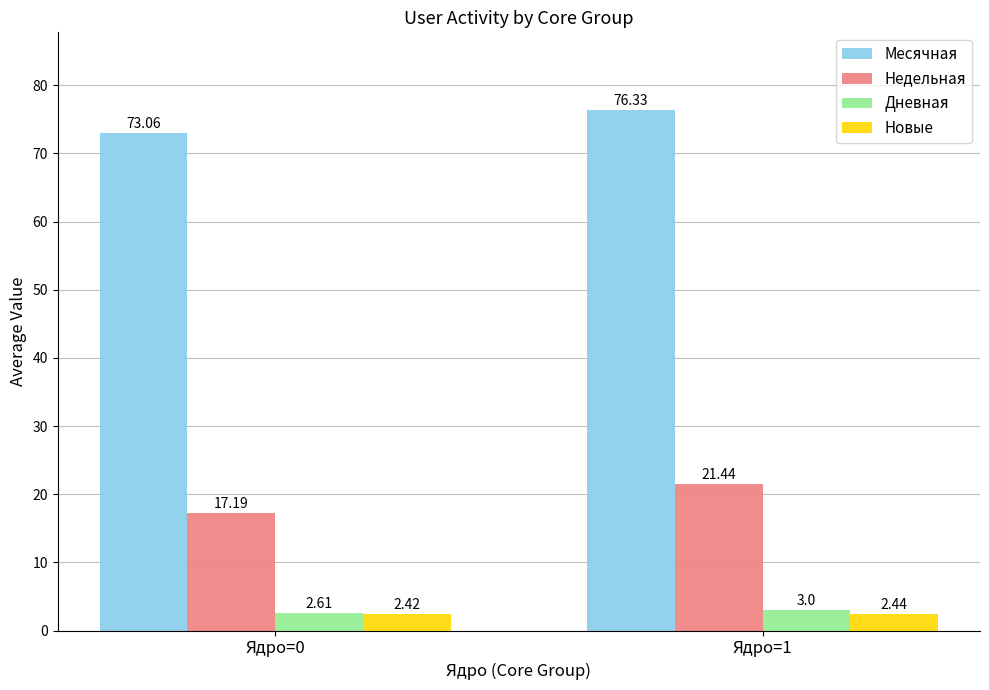

What is the difference between the maximum and minimum values in the Дневная series?

0.4